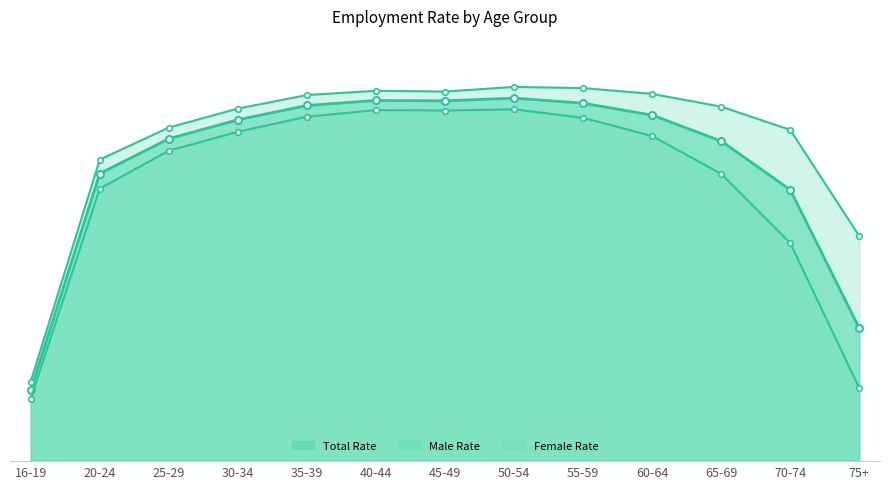

True or false: Total Rate has more than 2 points higher than both neighbors.

False